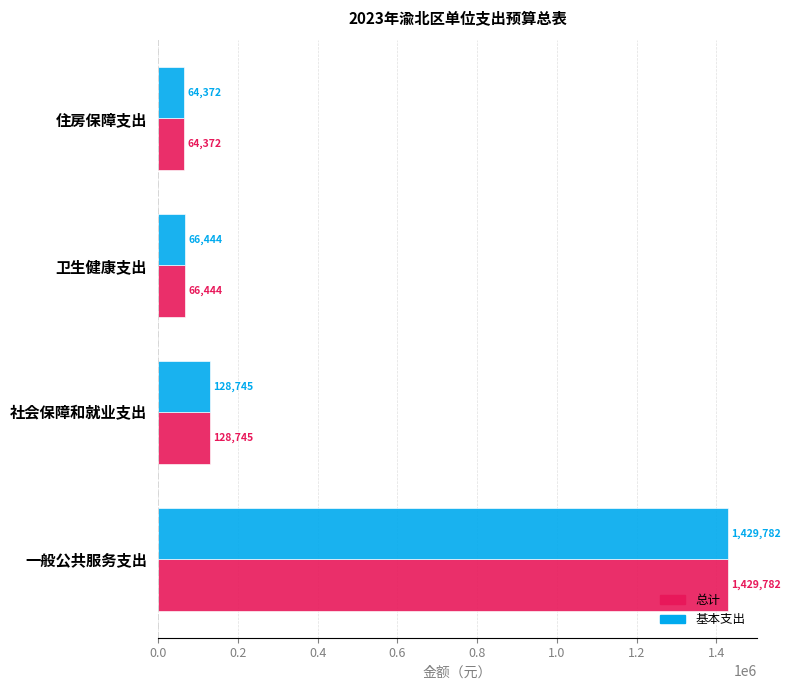

At which category is the sum across all series the highest?

一般公共服务支出